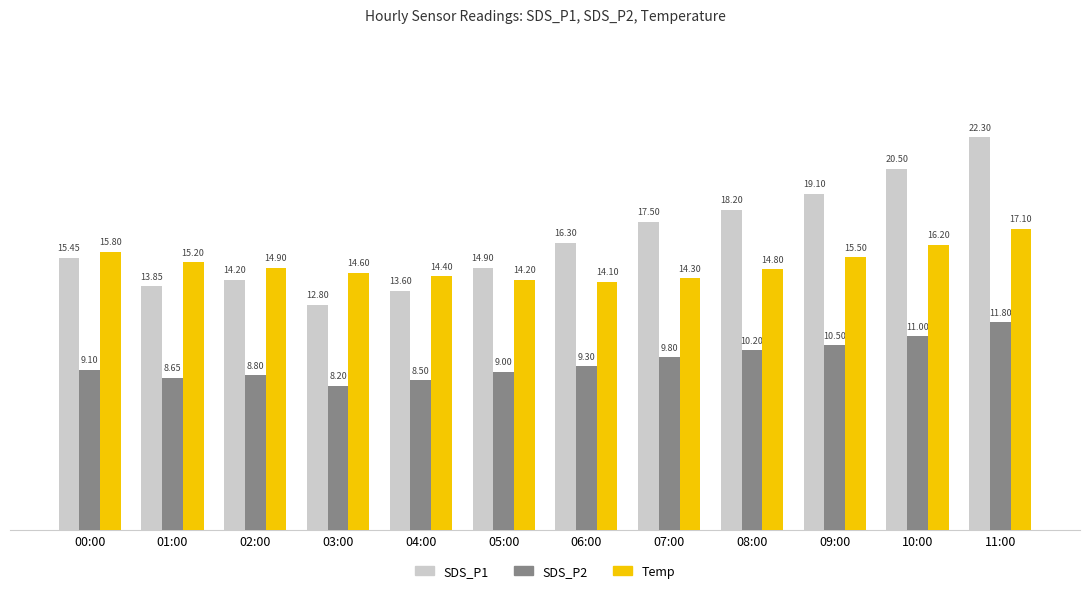

What is the difference between the highest and lowest values at 11:00?

10.5